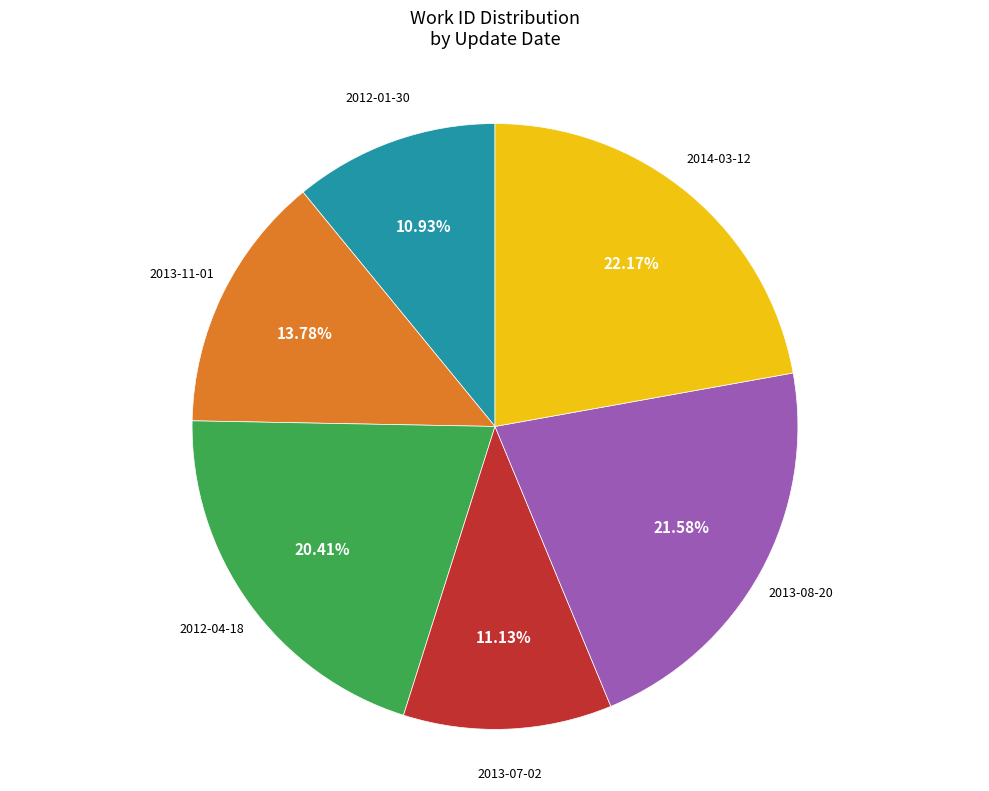

Does any single category account for the majority?

No